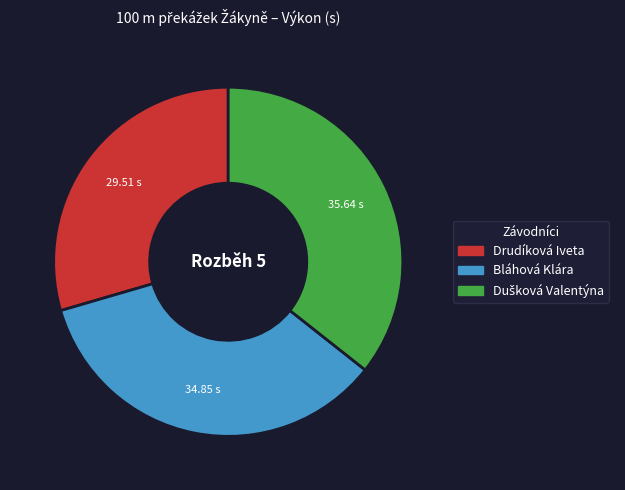

Approximately how many times larger is the value at Drudíková Iveta compared to Bláhová Klára?

0.8